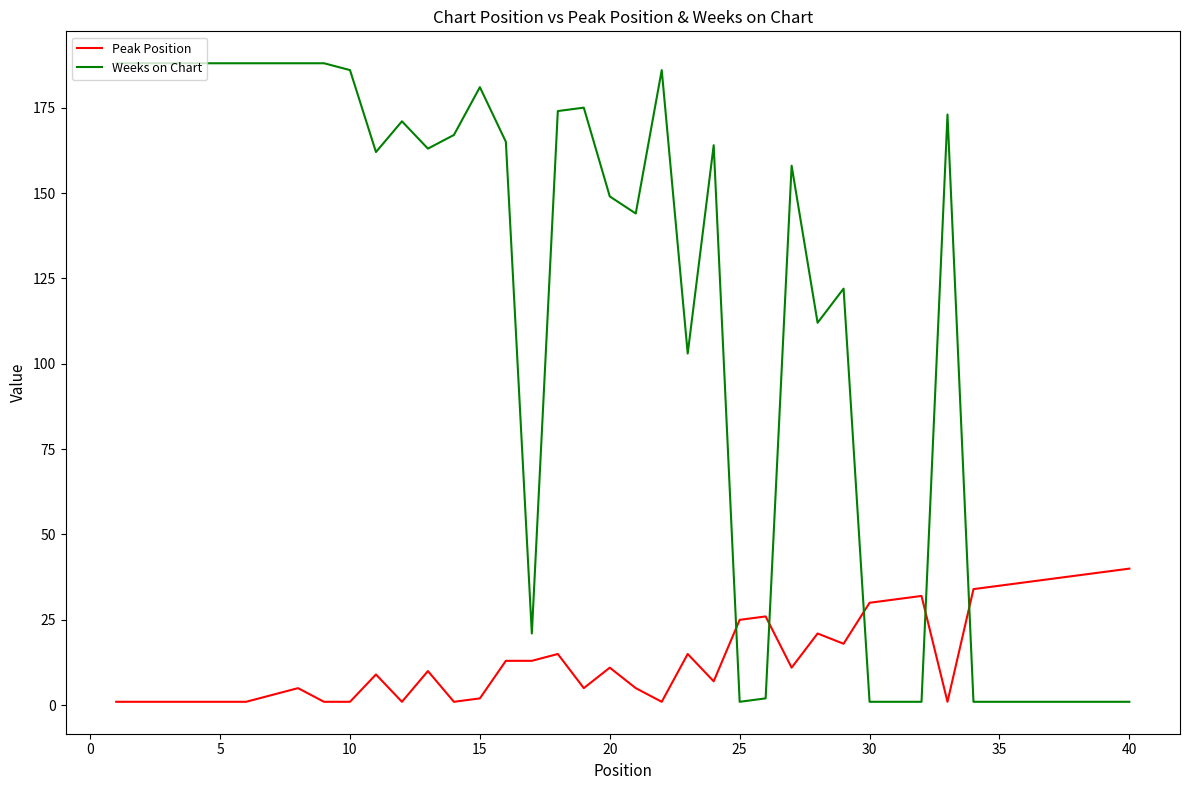

Which series ends up on top after the final intersection of Peak Position and Weeks on Chart?

Peak Position